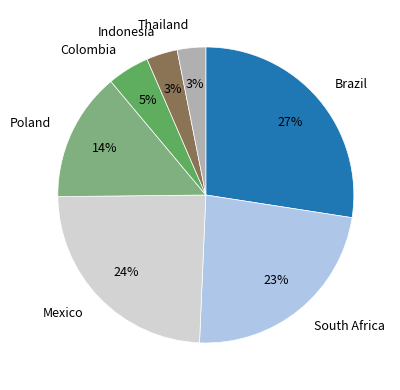

The Brazil slice represents 18% of the pie. True or false?

False